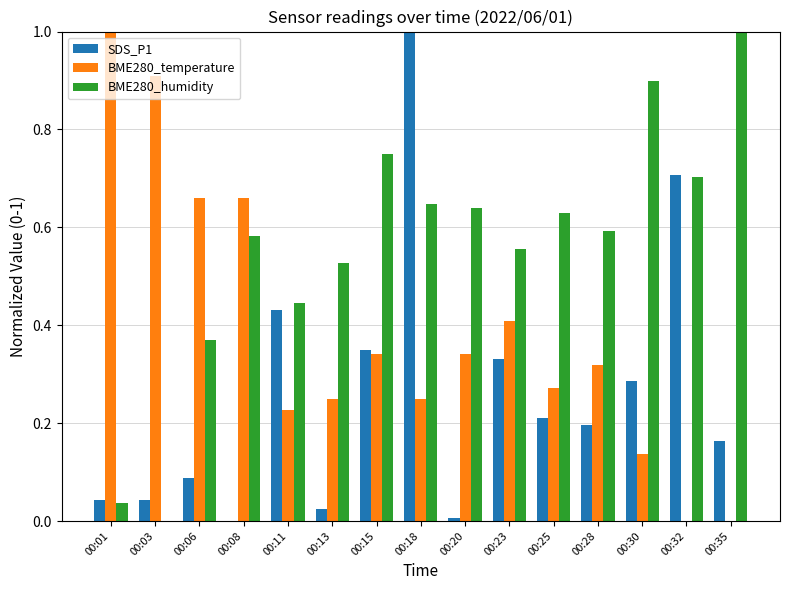

What is the maximum value shown in the chart?

1.0